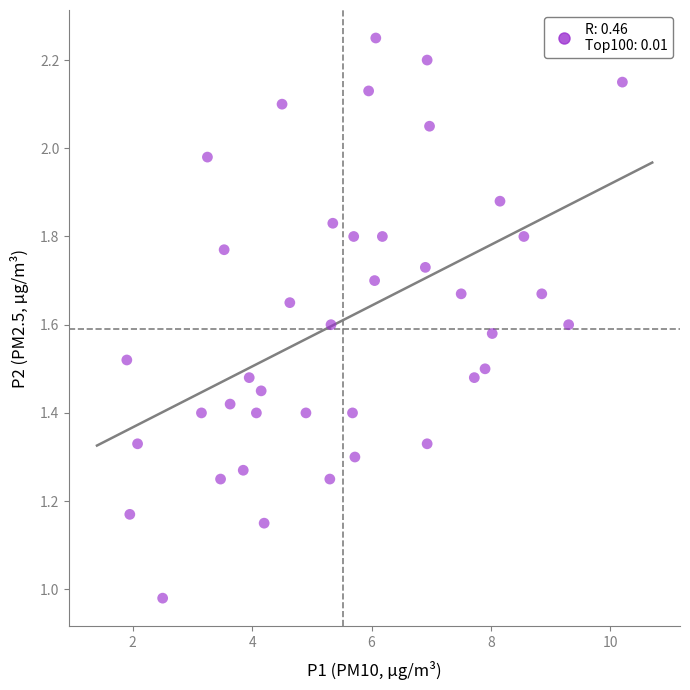

What is the range of X values (max minus min)?

8.3